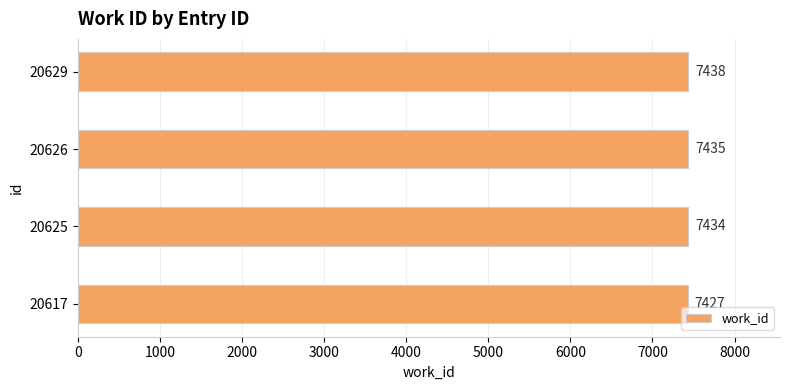

How many distinct data groups are displayed?

1